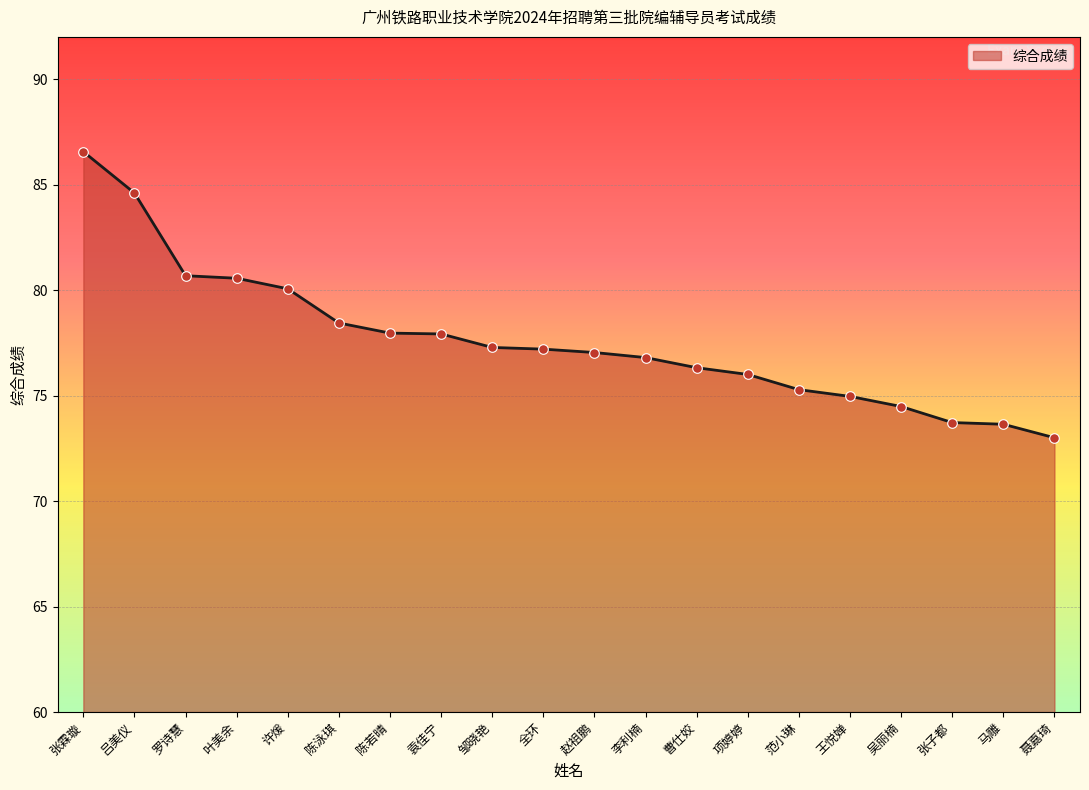

What is the ratio of the value at 范小琳 to the value at 聂嘉琦?

1.0